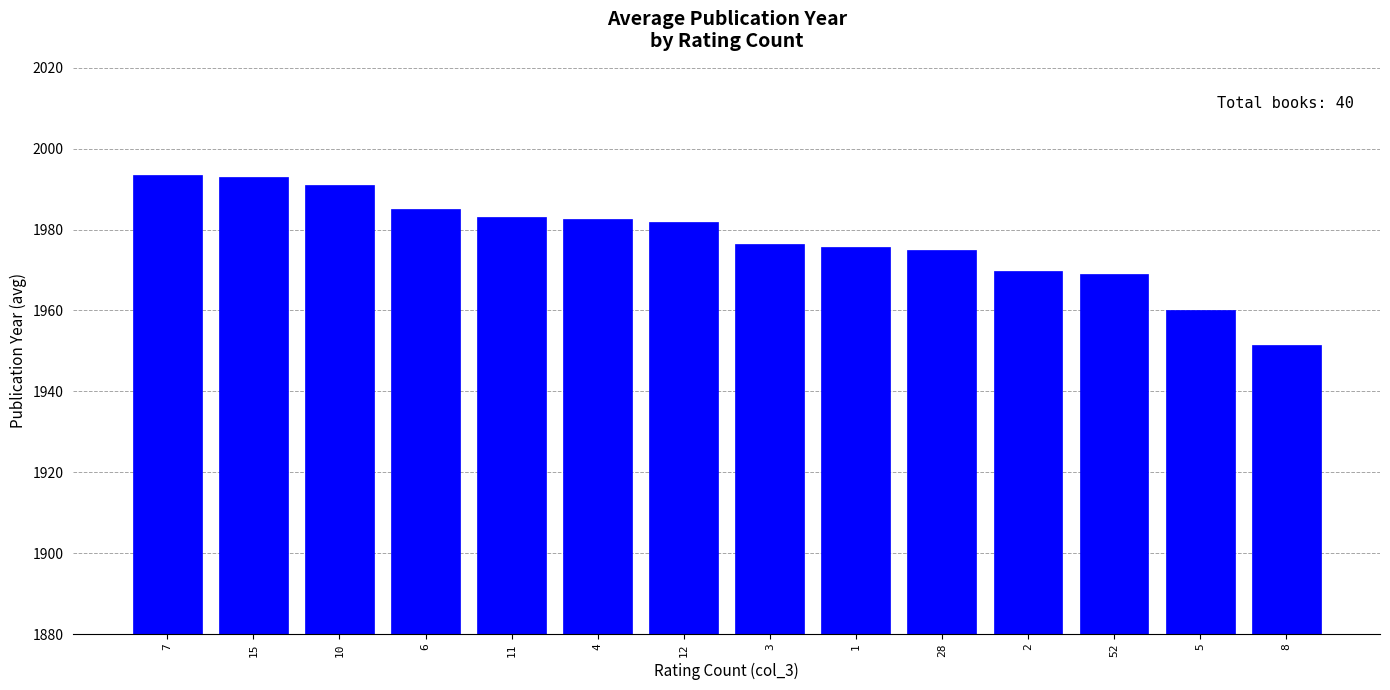

What is the approximate value at 6?

1985.0